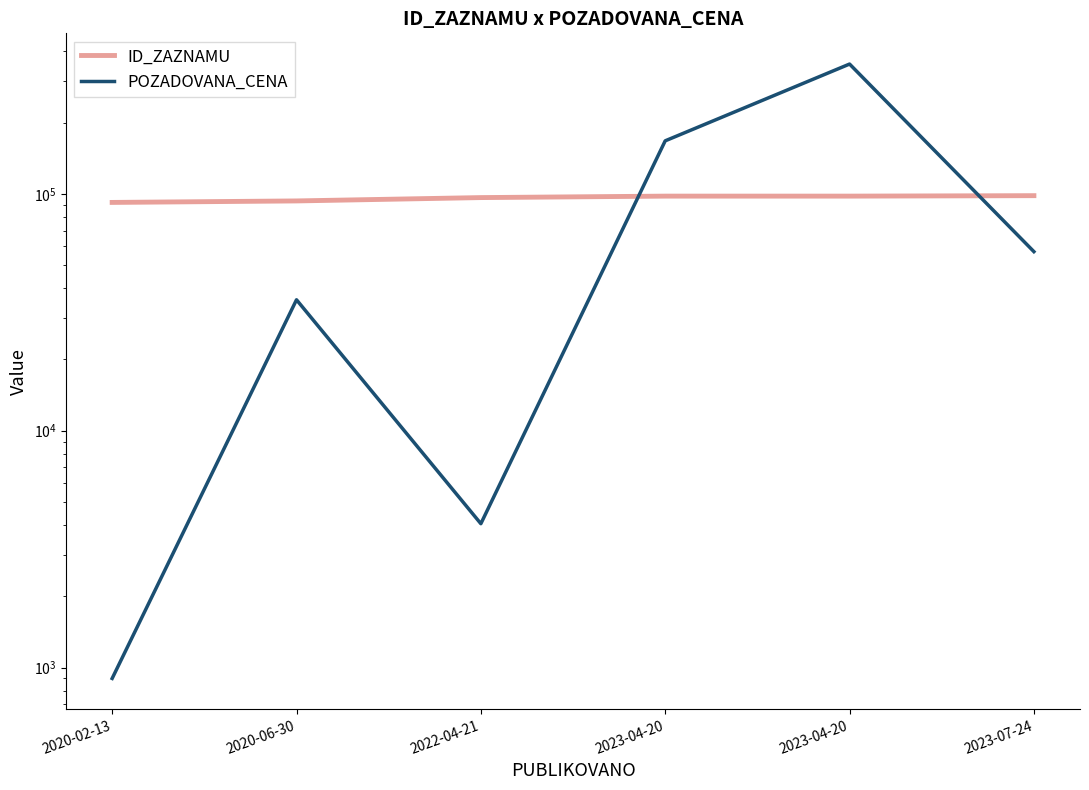

The ID_ZAZNAMU series shows 37262 at 2020-06-30. True or false?

False